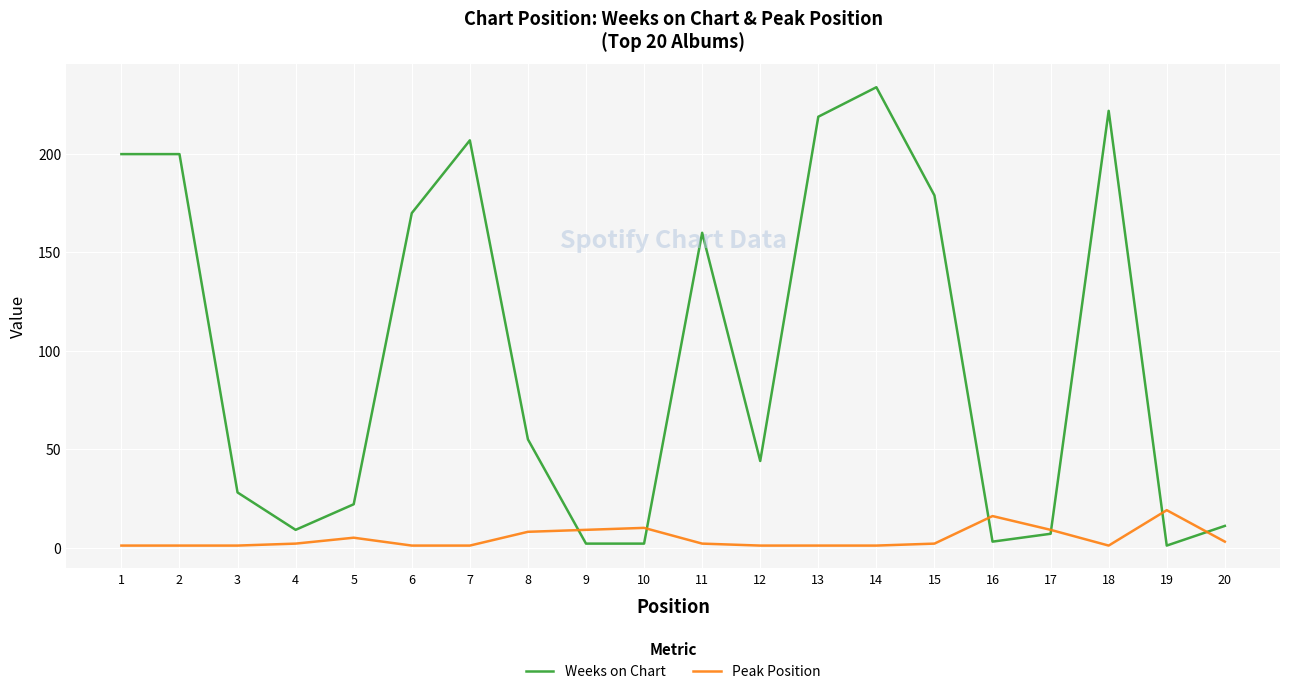

Which series has the largest total across all categories?

Weeks on Chart